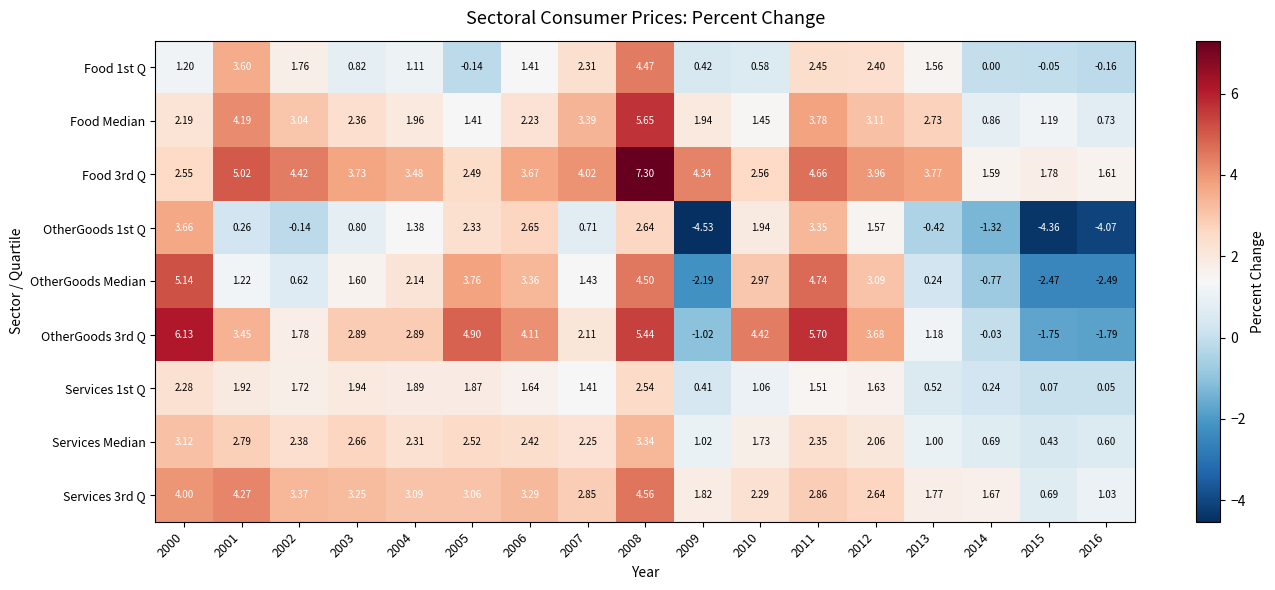

Which series changed the most between 2000 and 2005?

OtherGoods Median